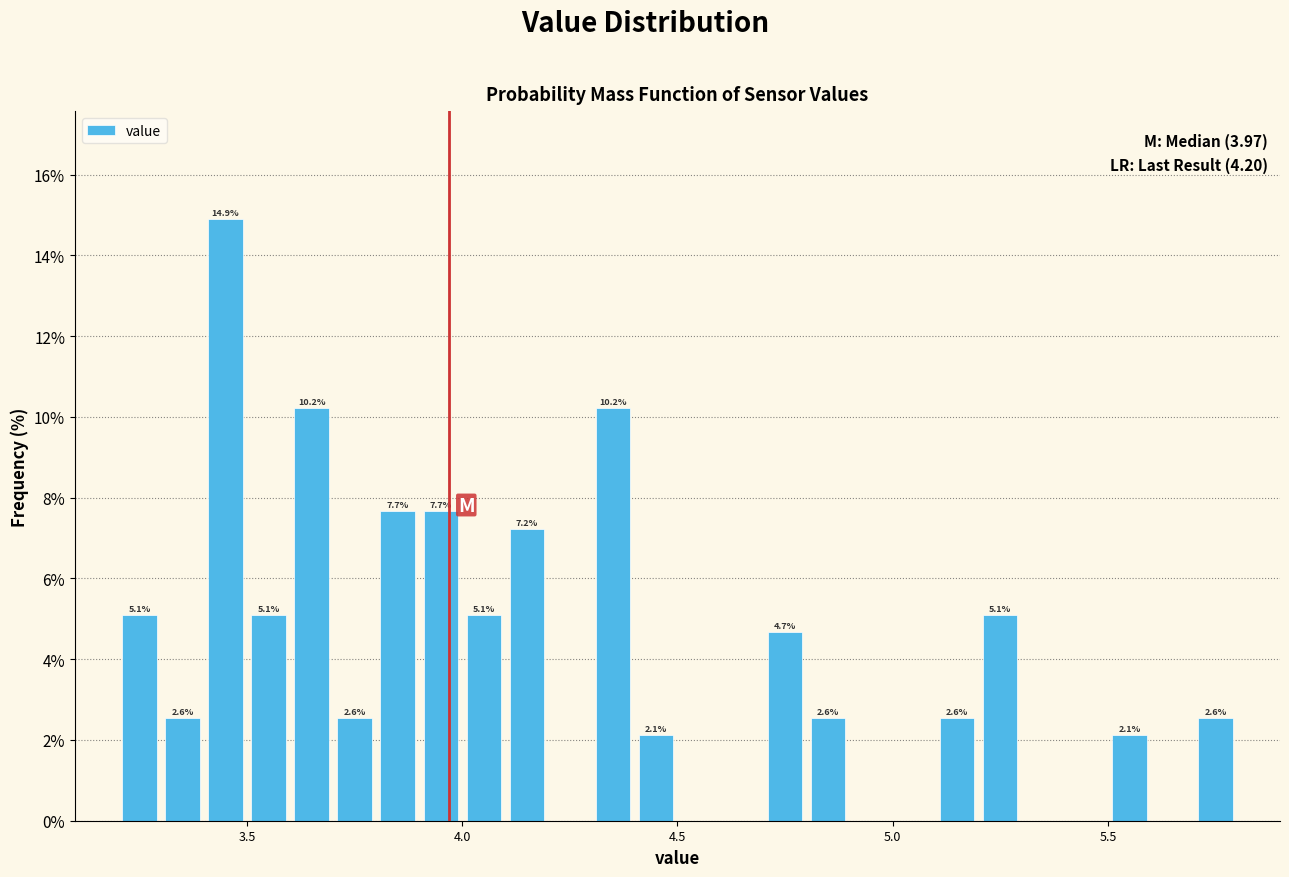

Around what value on the x-axis is the tallest bar? Give the approximate position of its centre, as read against the axis.

3.45